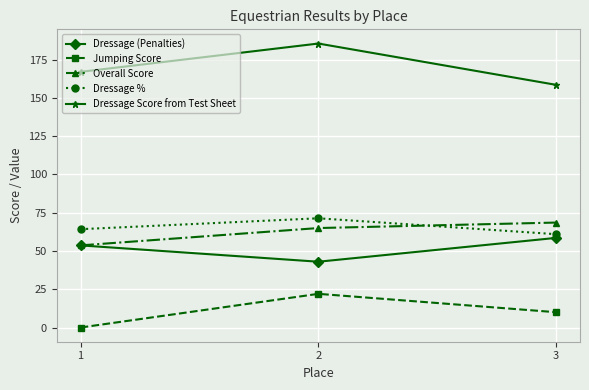

Reading left to right, extract all data points from this chart.

Dressage (Penalties): 53.7	43.0	58.6
Jumping Score: 0.0	22.0	10.0
Overall Score: 53.7	65.0	68.6
Dressage %: 64.2	71.3	61.0
Dressage Score from Test Sheet: 167.0	185.5	158.5